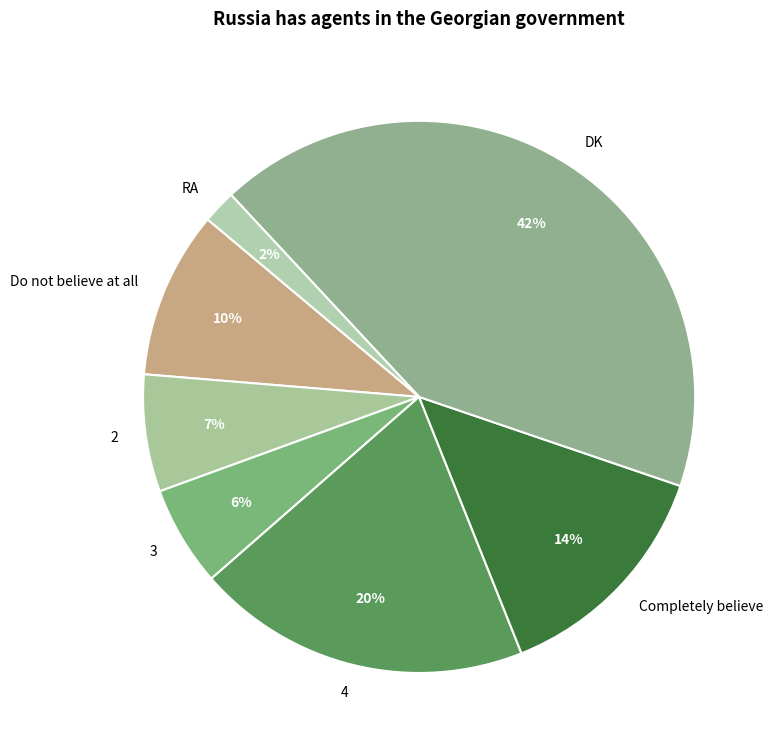

The RA slice represents 2% of the pie. True or false?

True